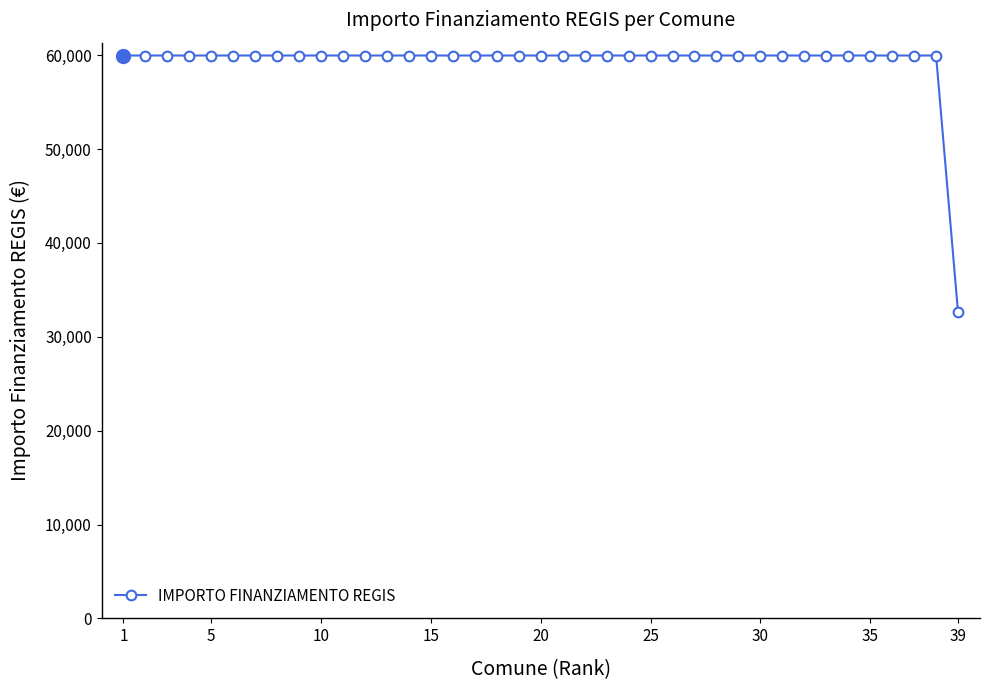

What is the smallest value displayed?

32589